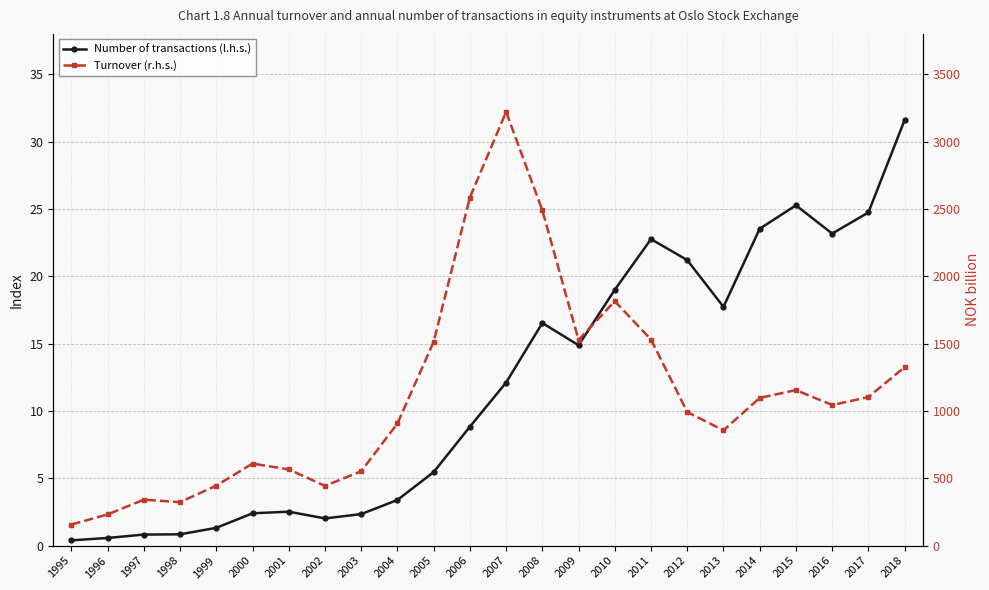

True or false: Number of transactions (l.h.s.) has more than 1 points higher than both neighbors.

True